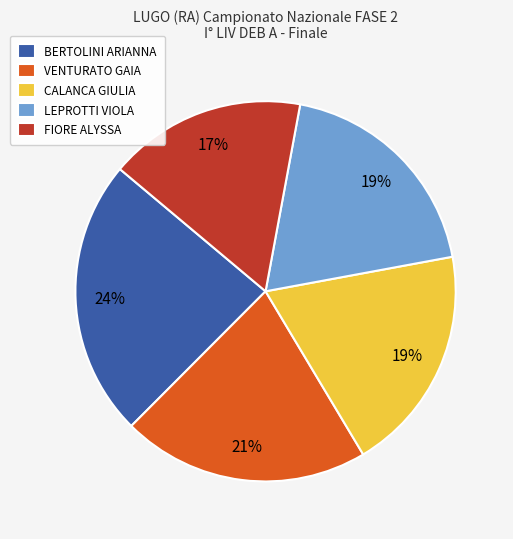

The LEPROTTI VIOLA slice represents 30% of the pie. True or false?

False